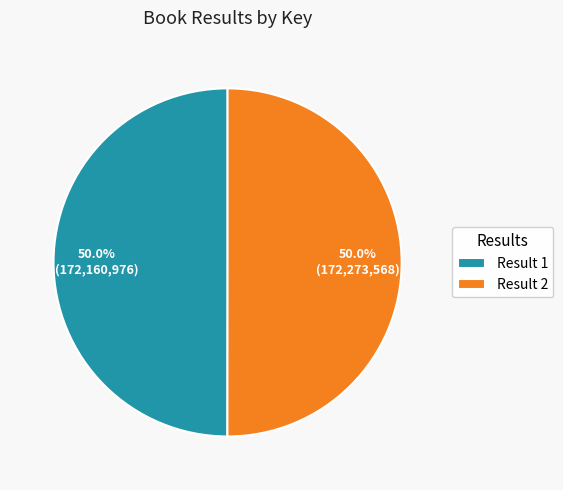

What percentage do Result 2 and Result 1 together represent?

100.0%